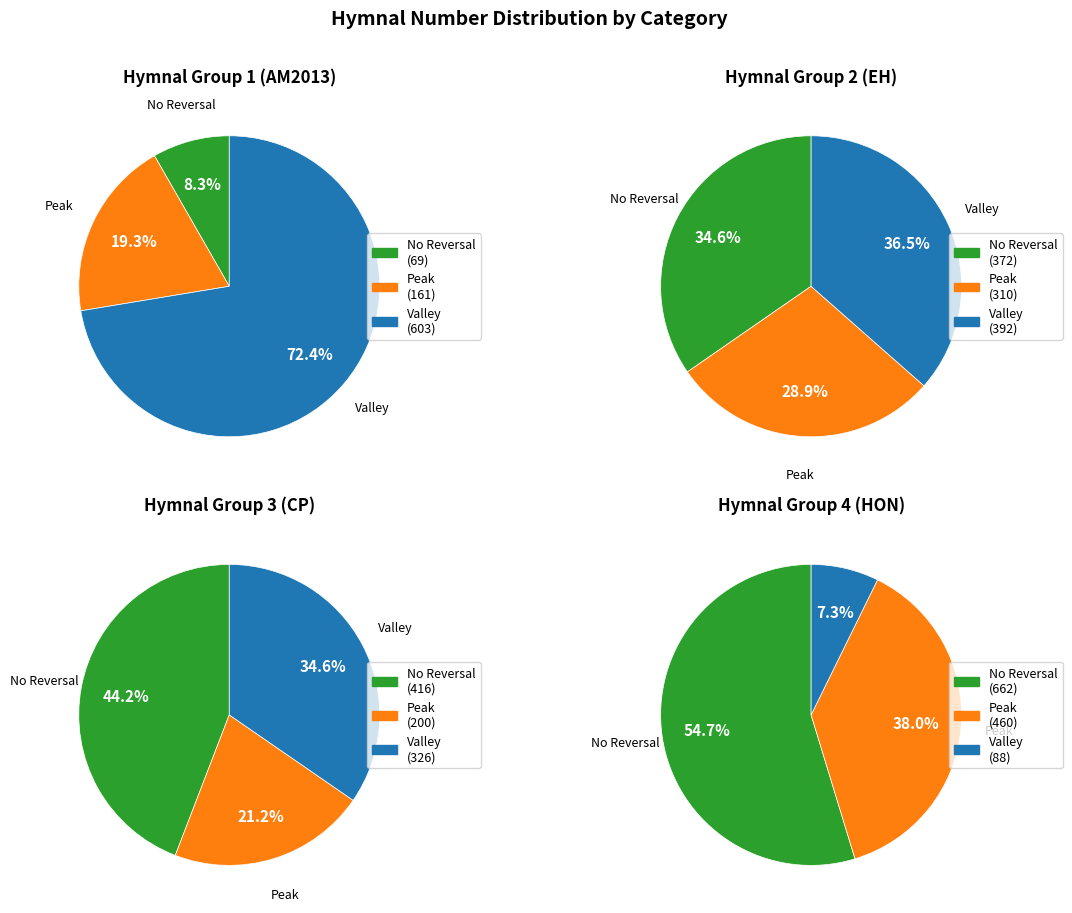

What is the total percentage of Hymns Ancient and Modern New Ed. and Common Praise (1998)?

51.9%